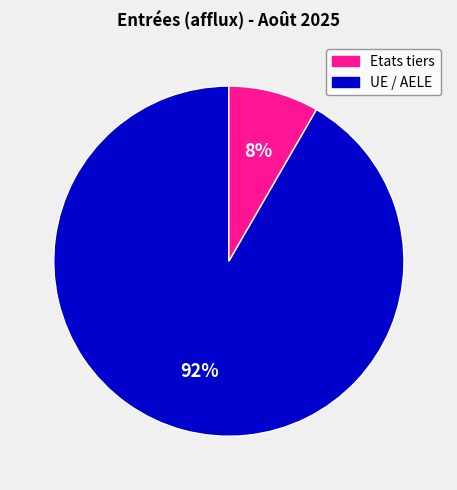

To the nearest percent, what is the average slice percentage?

50%